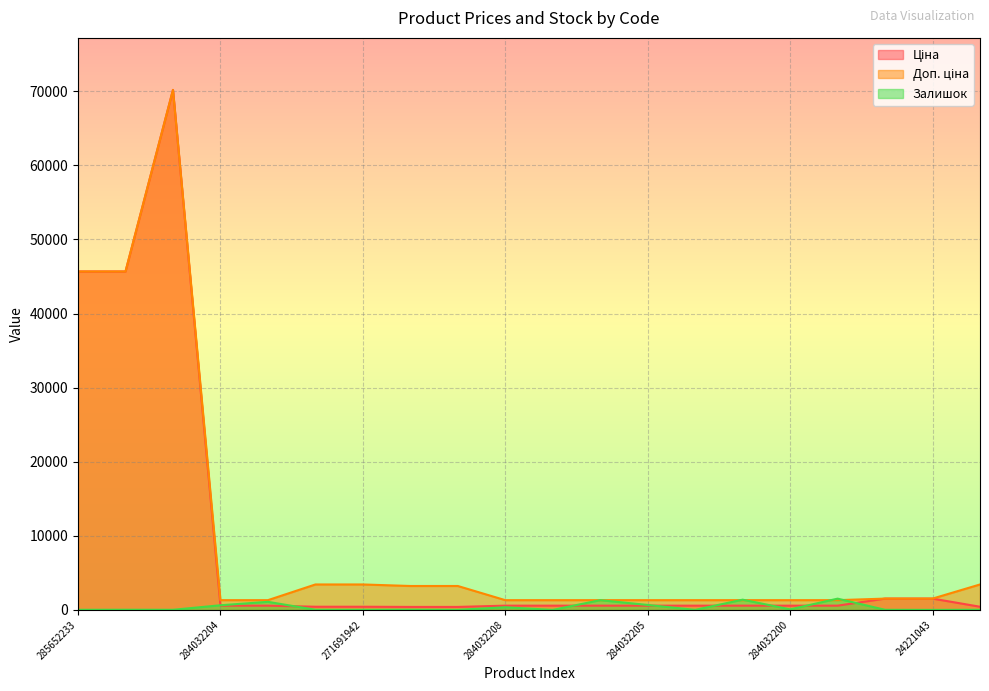

Reading right to left, transcribe all the data shown in this chart.

Ціна: 429.3	1526.8	1526.8	574.5	574.5	574.5	574.5	574.5	574.5	574.5	574.5	403.6	403.6	429.3	429.3	574.5	574.5	70181.6	45672.6	45672.6
Доп. ціна: 3434.6	1527.0	1527.0	1316.7	1316.7	1316.7	1316.7	1316.7	1316.7	1316.7	1316.7	3228.8	3228.8	3434.6	3434.6	1316.7	1316.7	70181.6	45672.6	45672.6
Залишок: 19.0	4.0	16.0	1520.0	74.0	1382.0	6.0	669.0	1316.0	0.0	358.0	10.0	30.0	14.0	22.0	1090.0	628.0	17.0	24.0	16.0